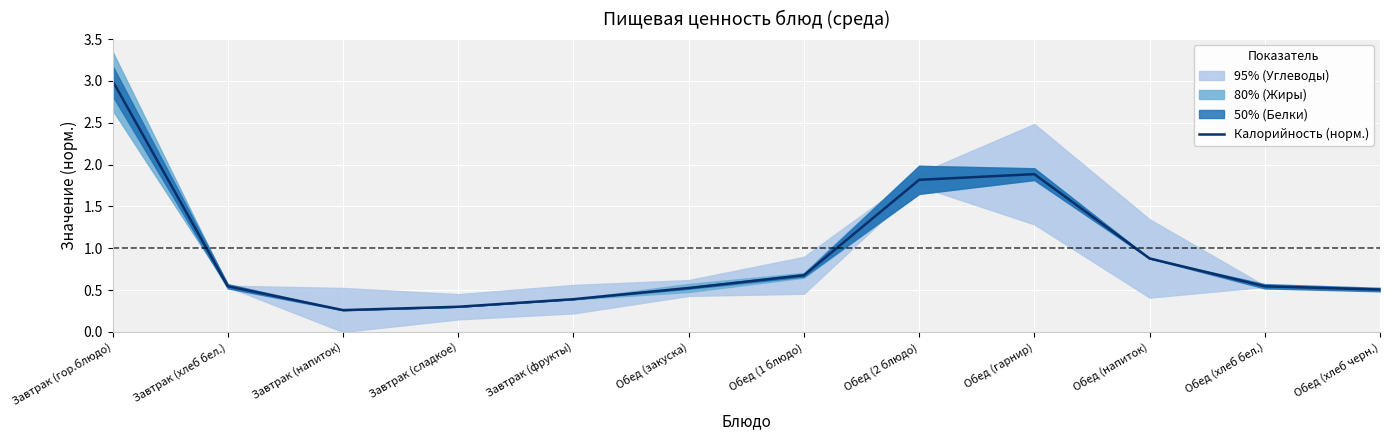

What is the greatest value displayed?

3.0